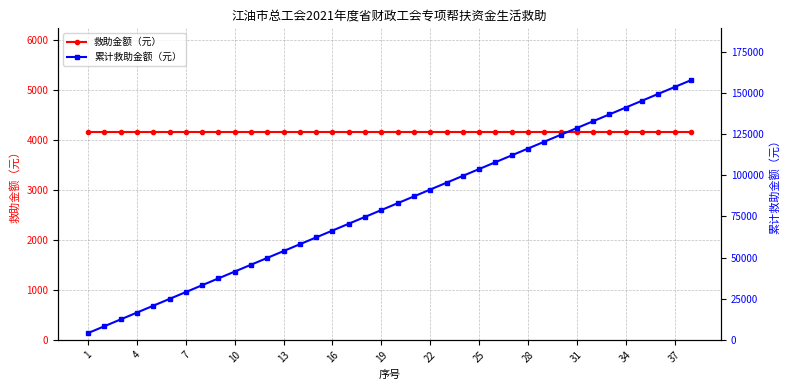

True or false: 累计救助金额（元） and 救助金额（元） cross at least once.

False